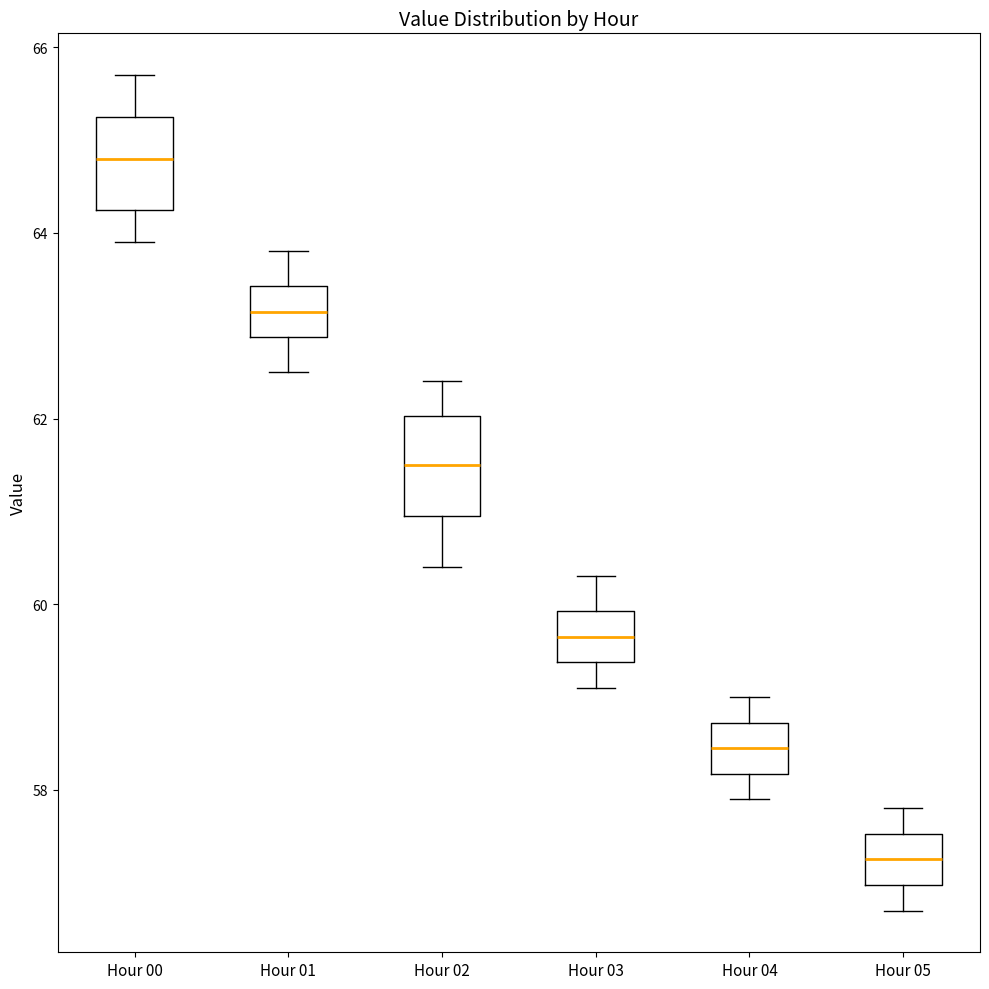

Which box has the highest median line?

Hour 00